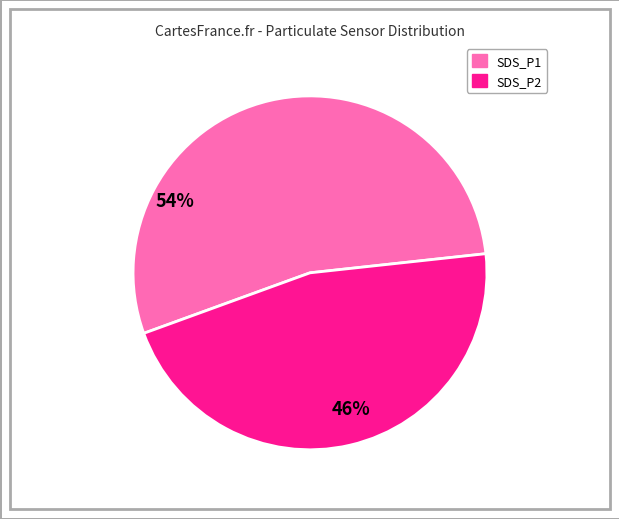

True or false: SDS_P2 accounts for 34% of the total.

False